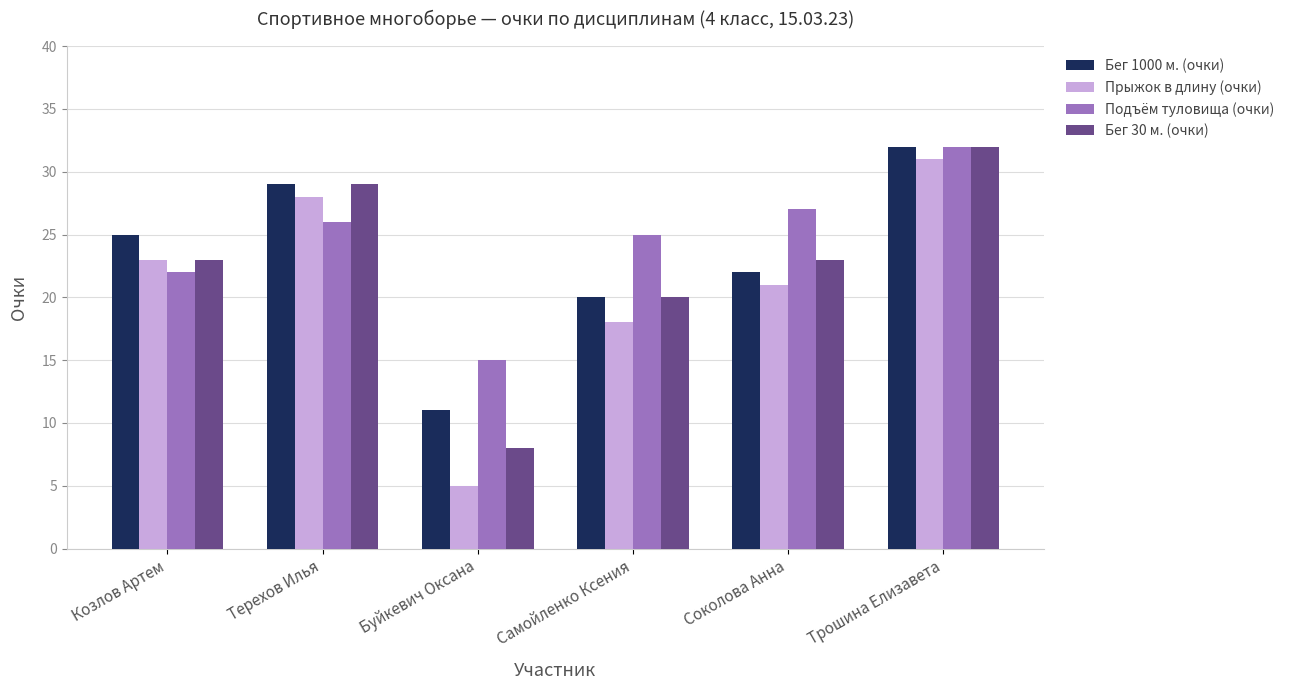

Which series has the largest total across all categories?

Подъём туловища (очки)